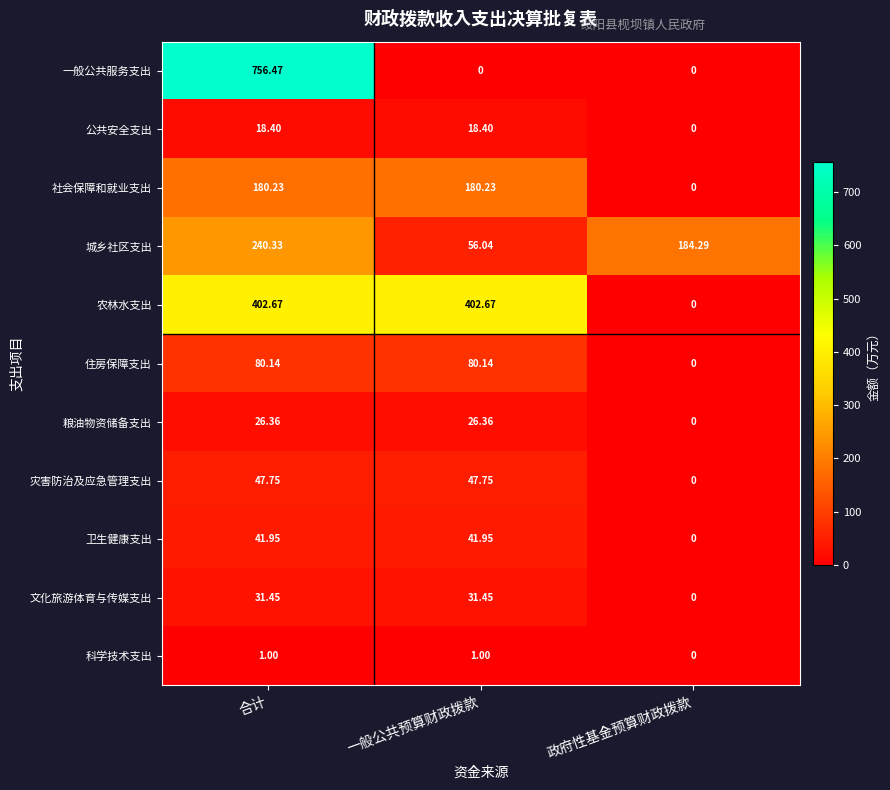

Which series changed the most between 一般公共预算财政拨款 and 政府性基金预算财政拨款?

农林水支出